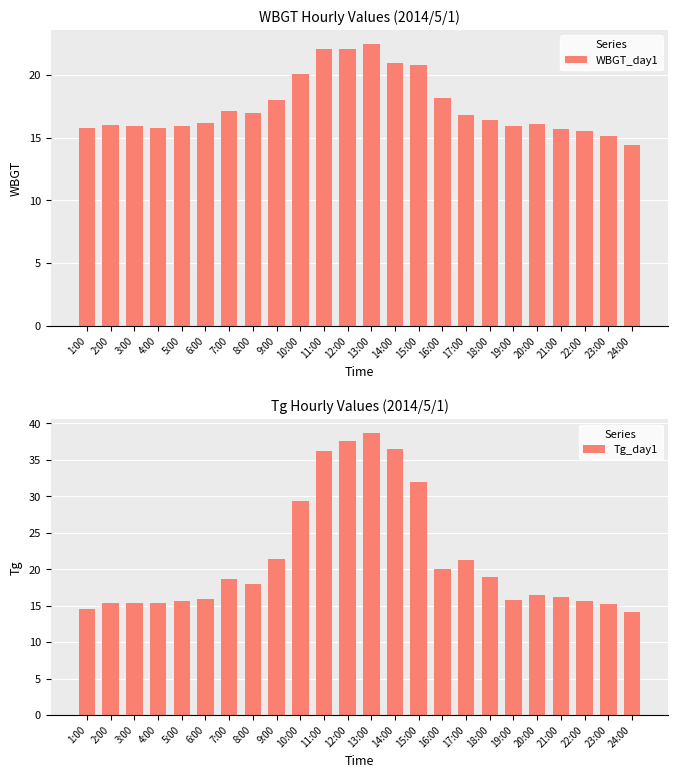

At how many categories does at least one series exceed 25?

6